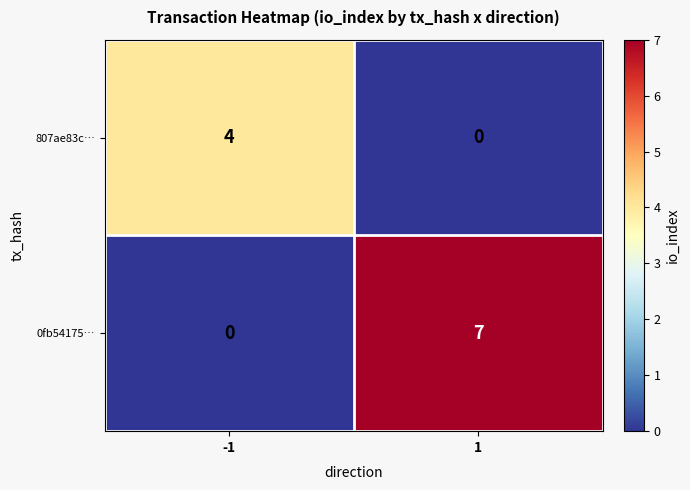

What value does the 807ae83c… series have at -1?

4